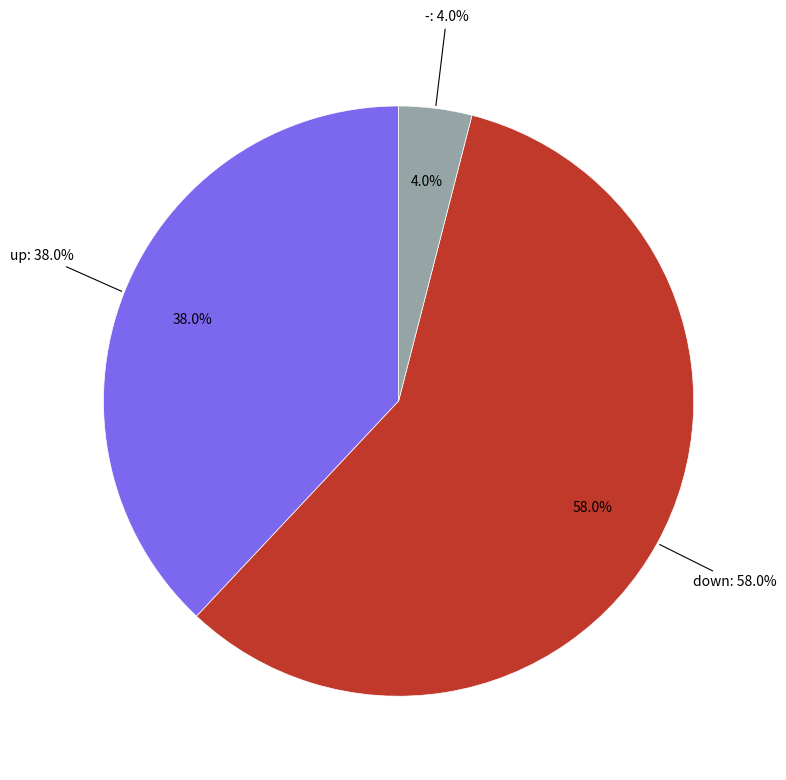

How many slices are in this pie chart?

3